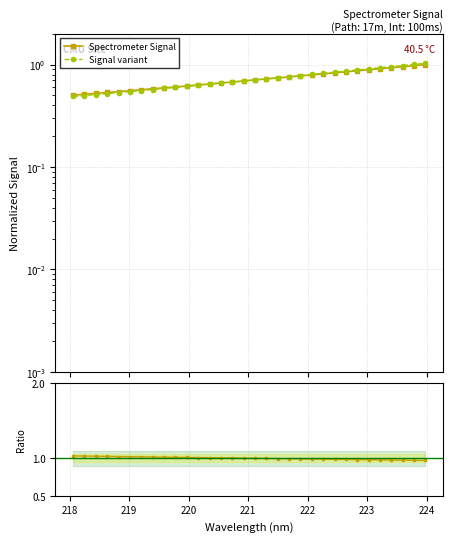

Count the number of data series in this chart.

3